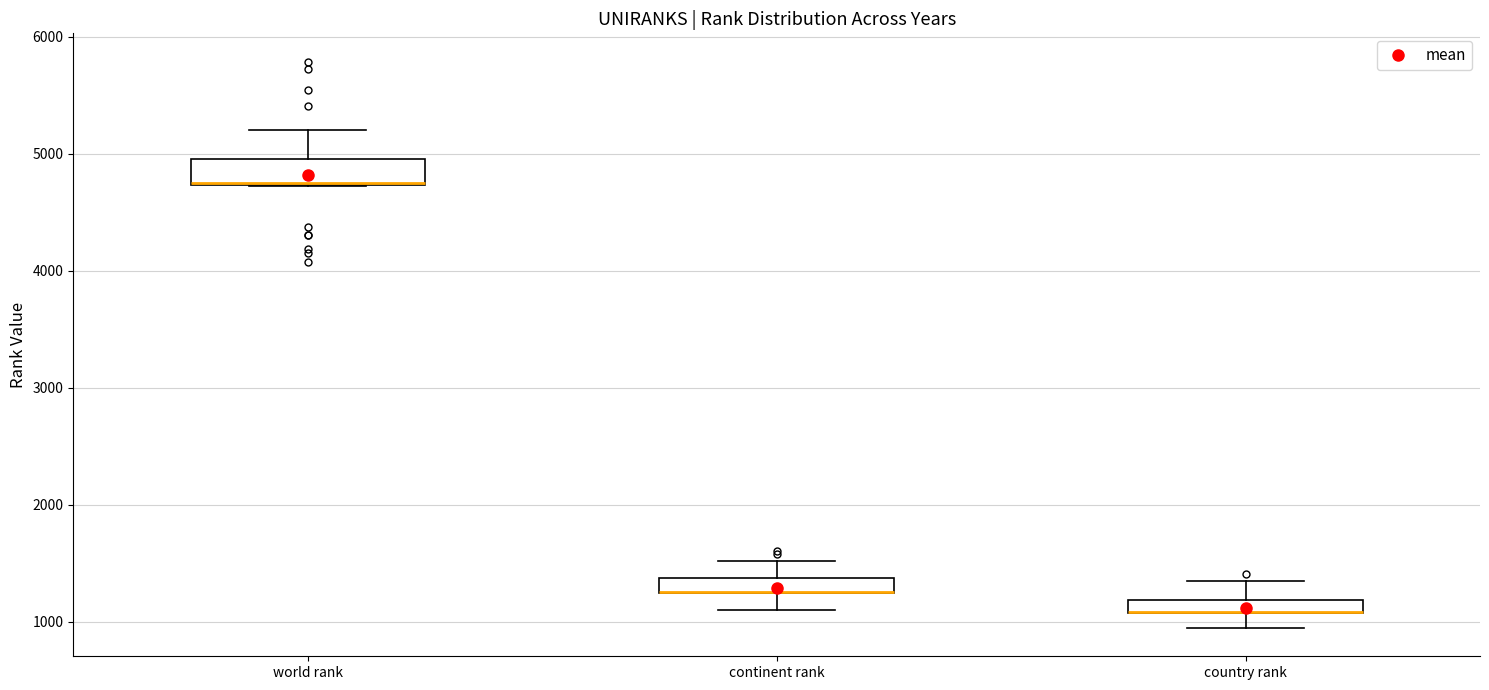

Where does the upper whisker of the box for country rank end on the y-axis? The values are not printed on the chart, so give them approximately, as read against the axis.

1400